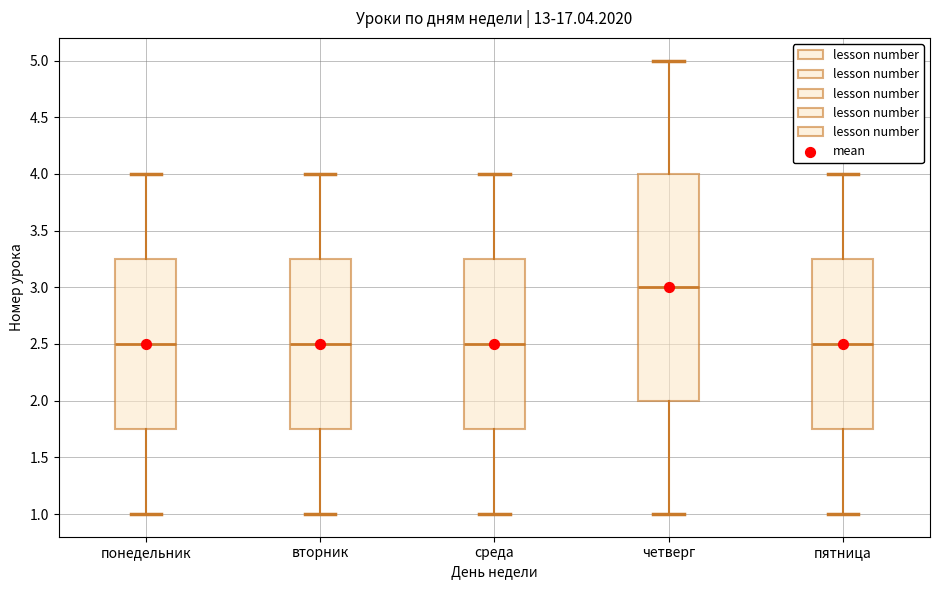

Comparing the boxes themselves (not the whiskers), which one is the tallest?

четверг